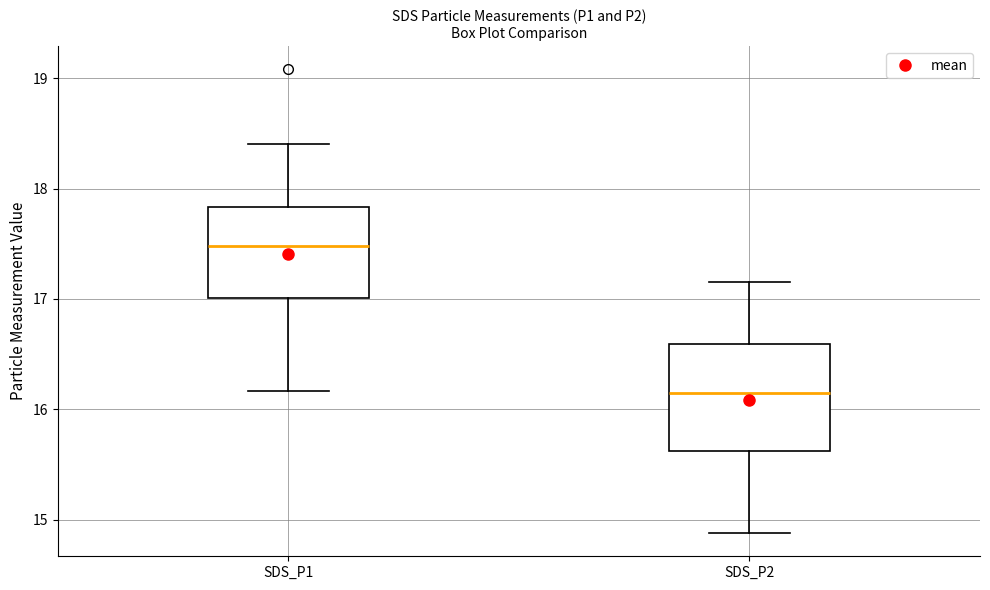

Which box's median line is the lowest?

SDS_P2